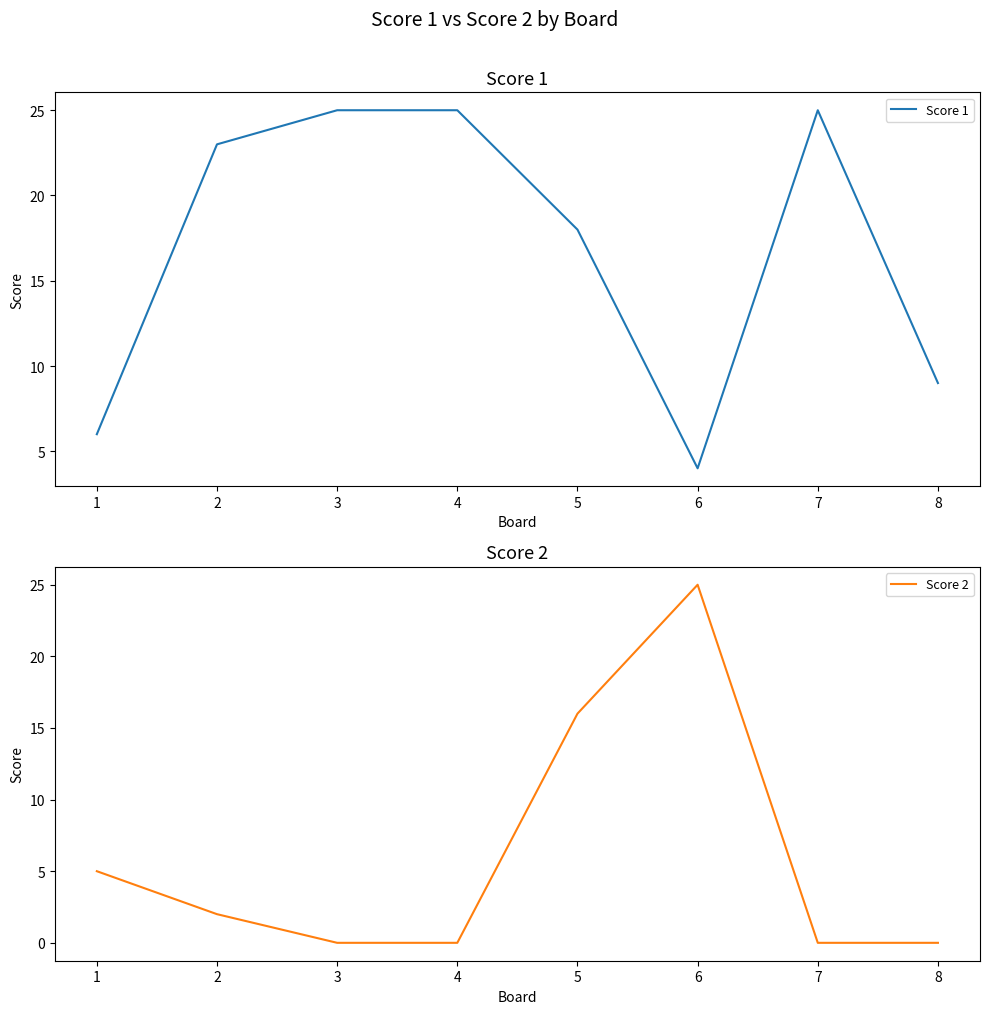

Reading left to right, transcribe all the data shown in this chart.

Score 1: 6	23	25	25	18	4	25	9
Score 2: 5	2	0	0	16	25	0	0